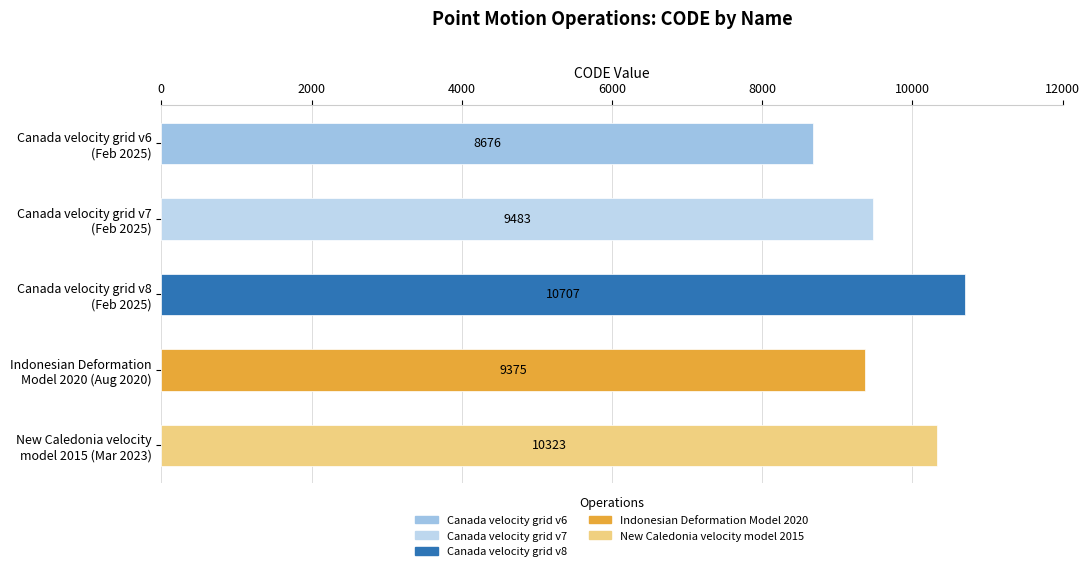

At which category does the chart reach its peak across all series?

Canada velocity grid v8
(Feb 2025)